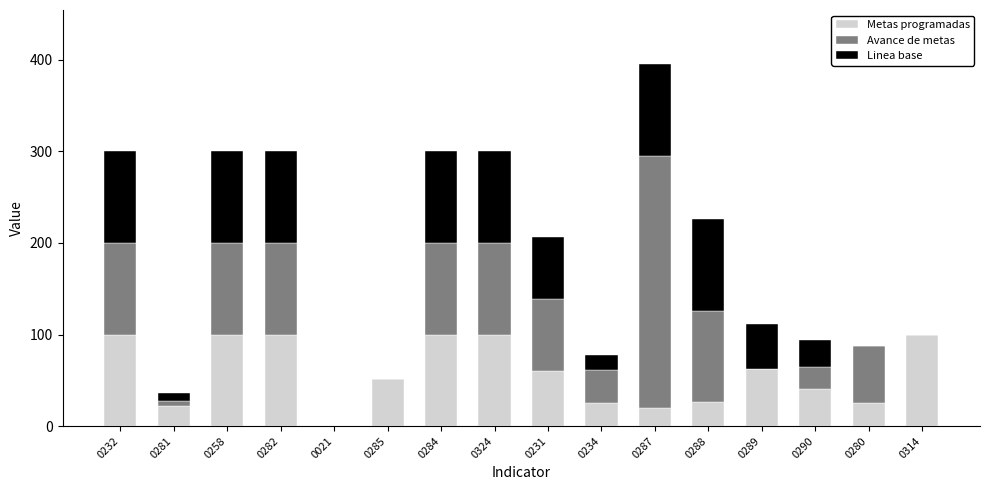

What is the sum of all Metas programadas values?

933.1